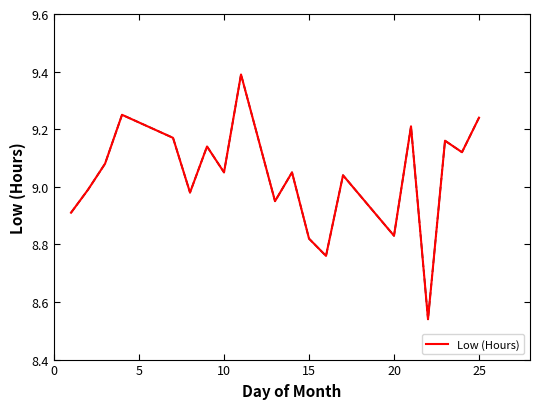

What is the greatest value displayed?

9.4